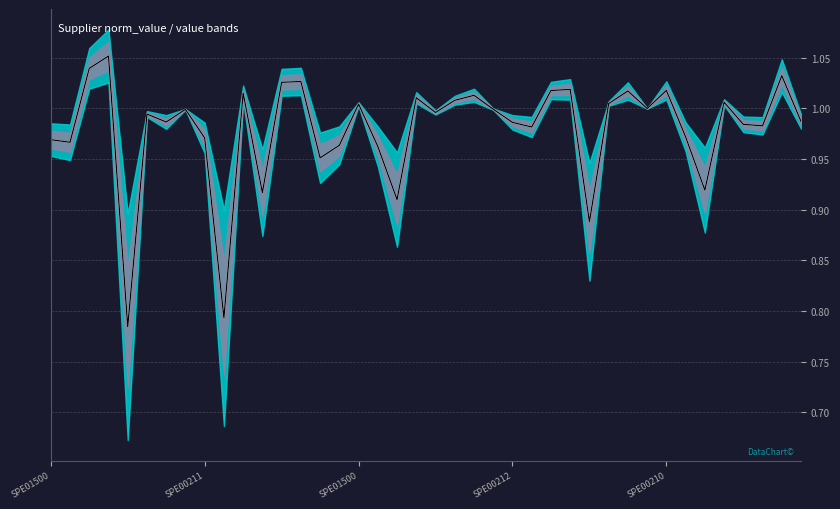

How many interior local valleys does the value series have?

13